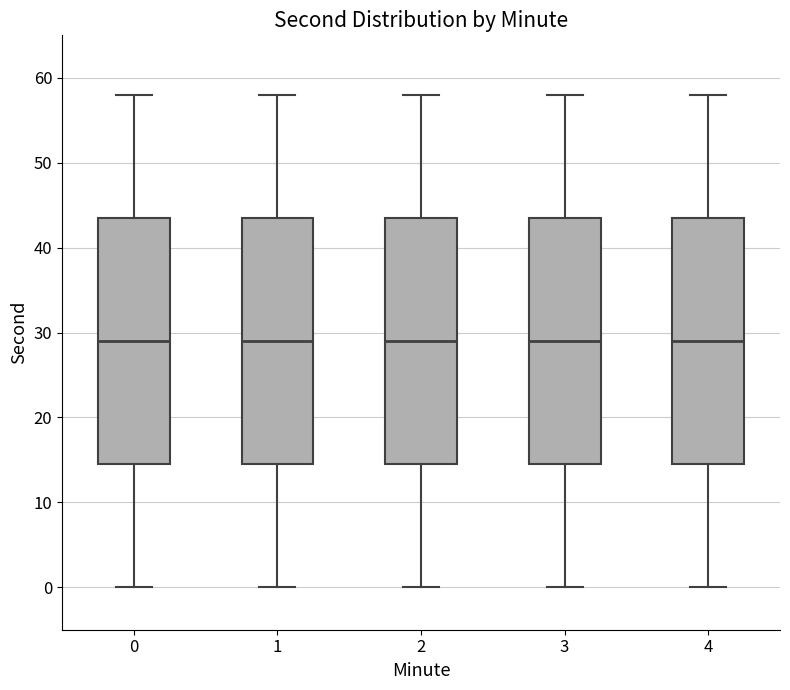

Reading left to right, read every box against the y-axis: the position of its median line, the range the box covers, and the ends of its whiskers. The values are not printed on the chart, so give them approximately, as read against the axis.

0: median 29, box 15 to 44, whiskers 0 to 58
1: median 29, box 15 to 44, whiskers 0 to 58
2: median 29, box 15 to 44, whiskers 0 to 58
3: median 29, box 15 to 44, whiskers 0 to 58
4: median 29, box 15 to 44, whiskers 0 to 58